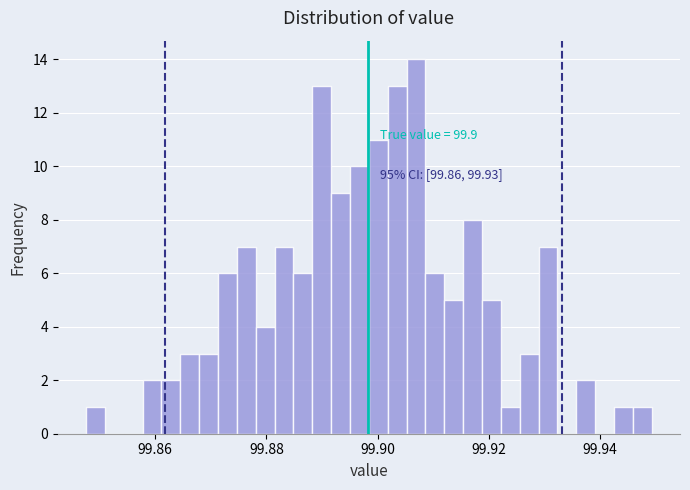

Around what value on the x-axis is the tallest bar? Give the approximate position of its centre, as read against the axis.

99.906